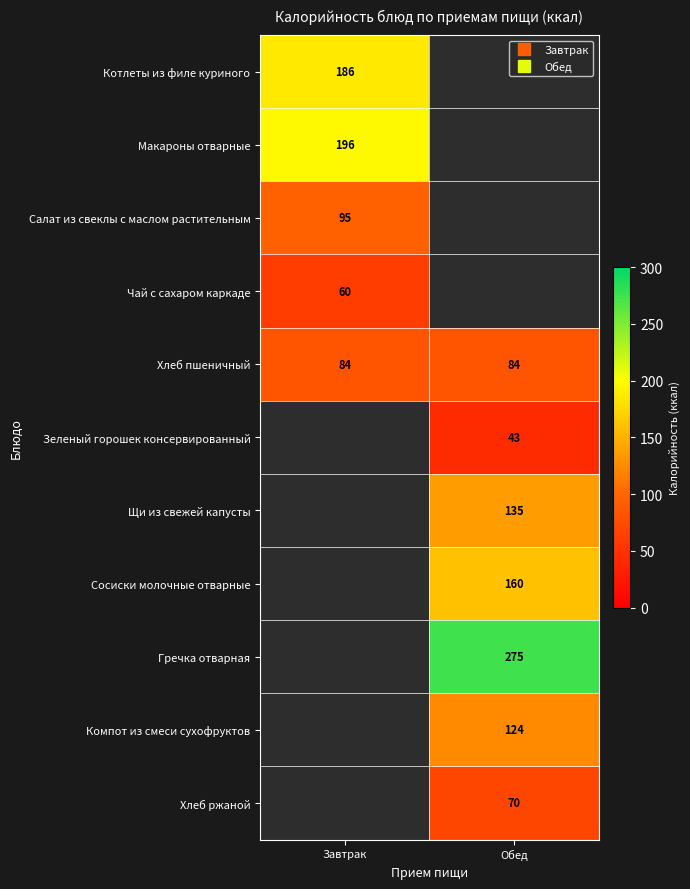

Count the number of categories in the chart.

2